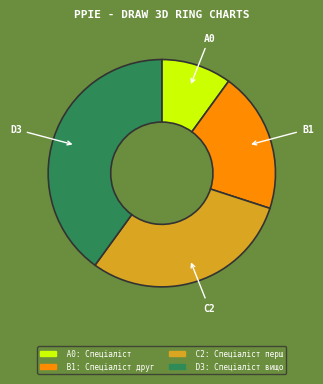

Is there a majority slice in this chart?

No